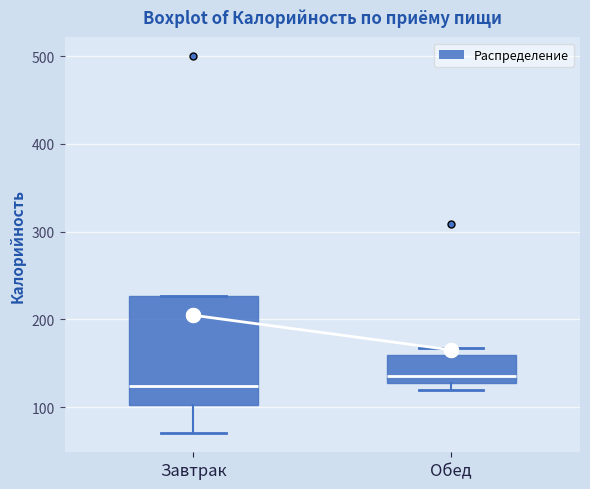

Reading left to right, transcribe this box plot: for each box, give where its median line is, the range the box spans, and where its two whiskers end, as read against the y-axis. The values are not printed on the chart, so give them approximately, as read against the axis.

Завтрак: median 120, box 100 to 230, whiskers 70 to 230
Обед: median 140, box 130 to 160, whiskers 120 to 170